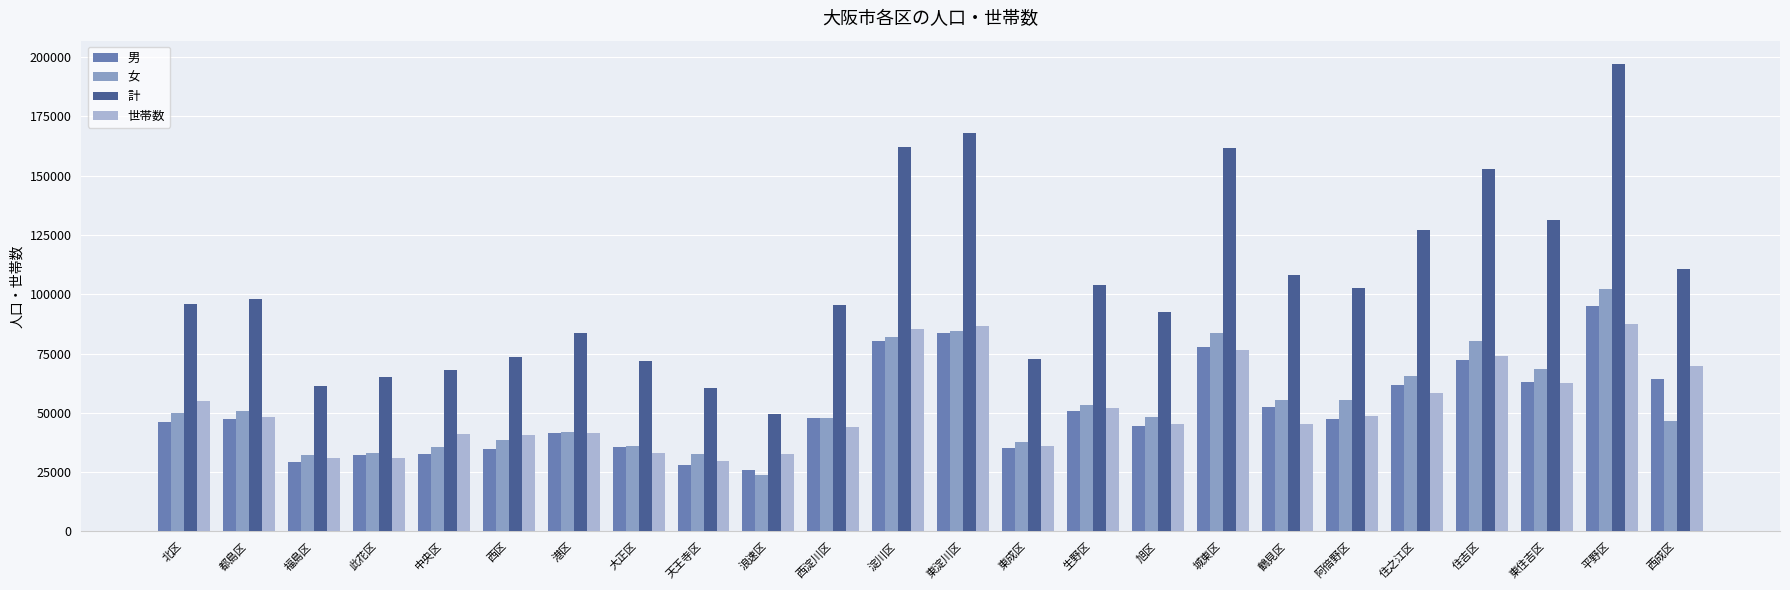

At which label does 男 reach its peak?

平野区